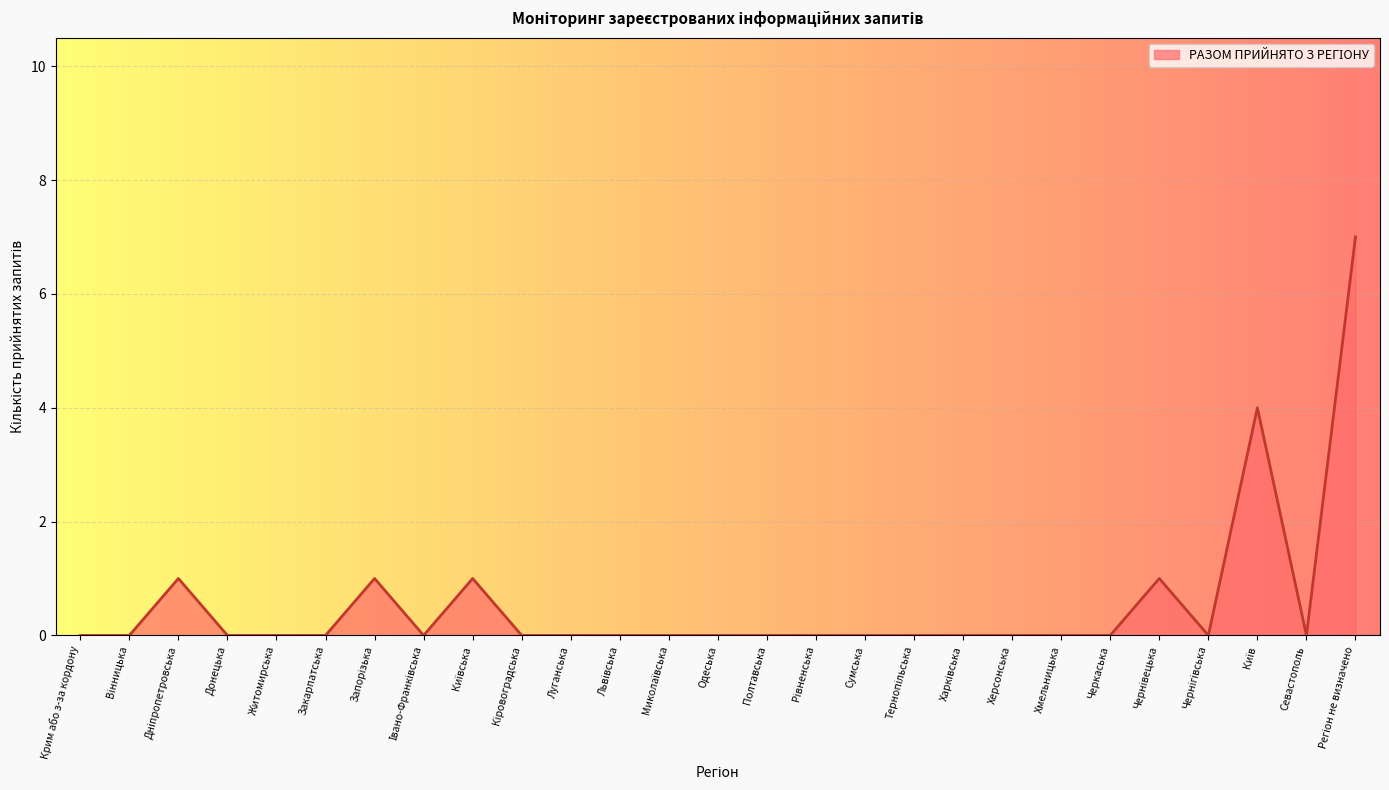

What is the greatest value displayed?

7